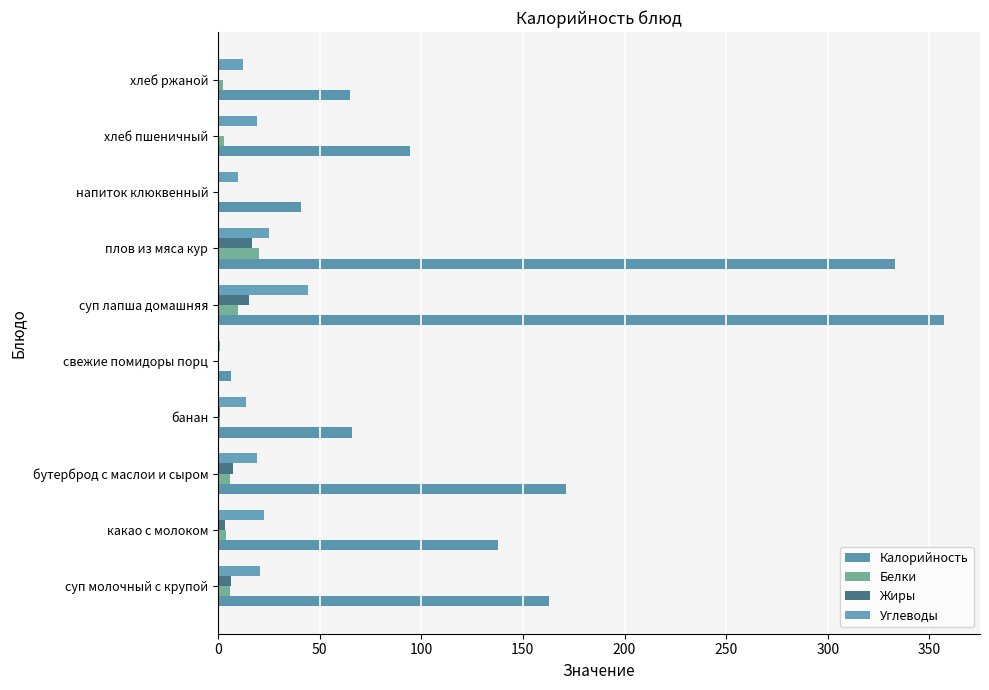

Count the number of data series in this chart.

4